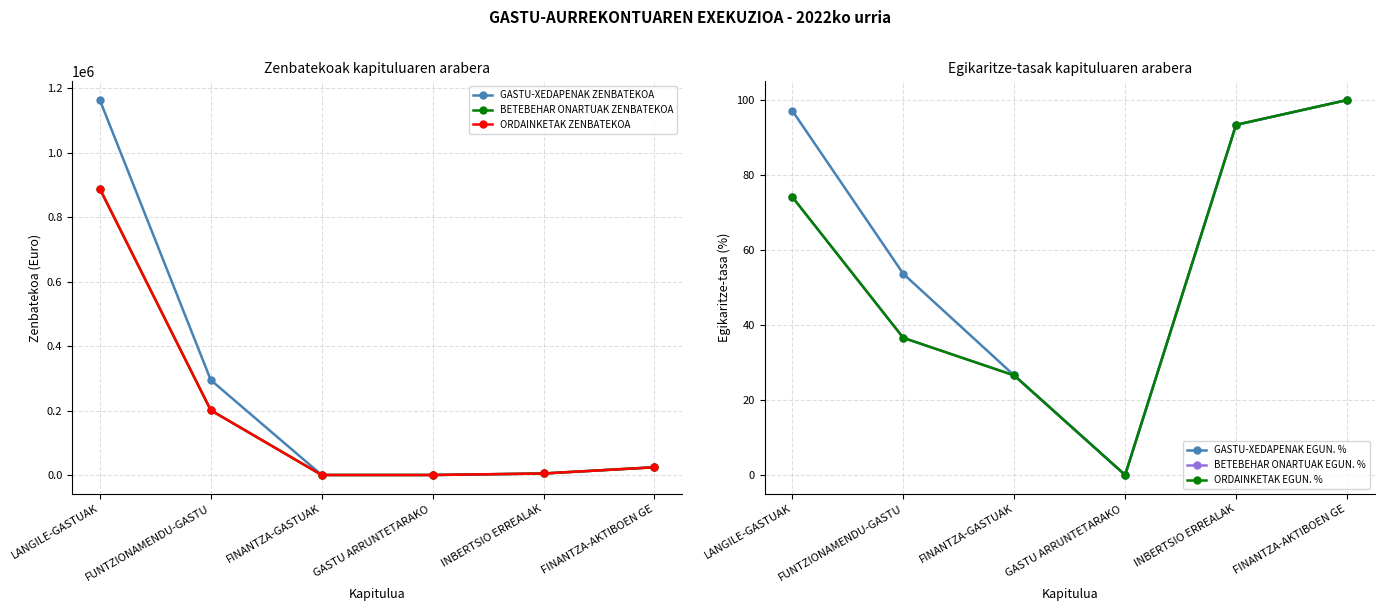

True or false: BETEBEHAR ONARTUAK EGUN. % and ORDAINKETAK EGUN. % cross at least once.

False